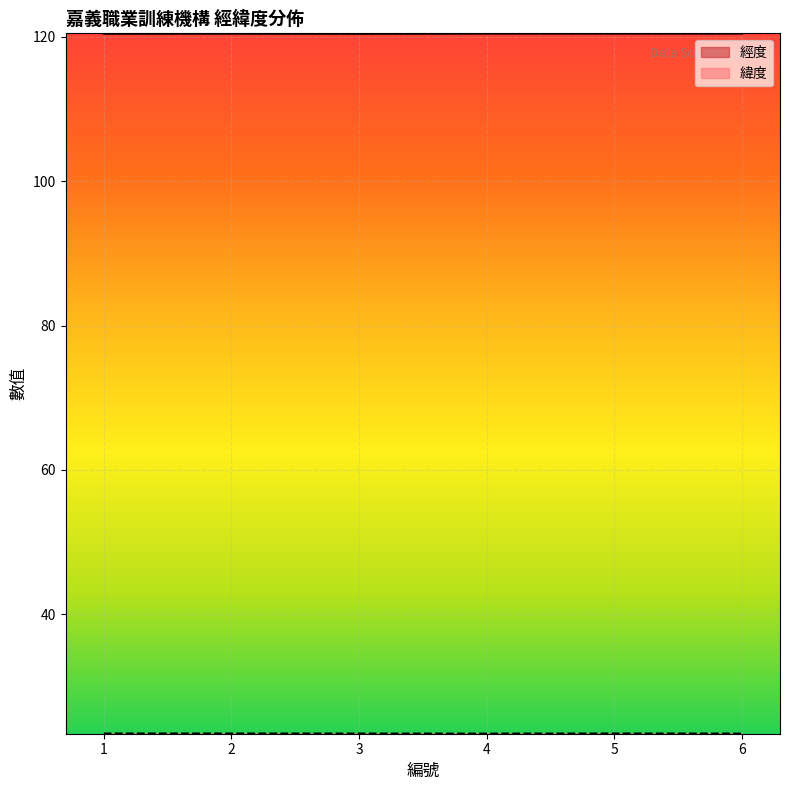

True or false: 緯度 and 經度 cross at least once.

False